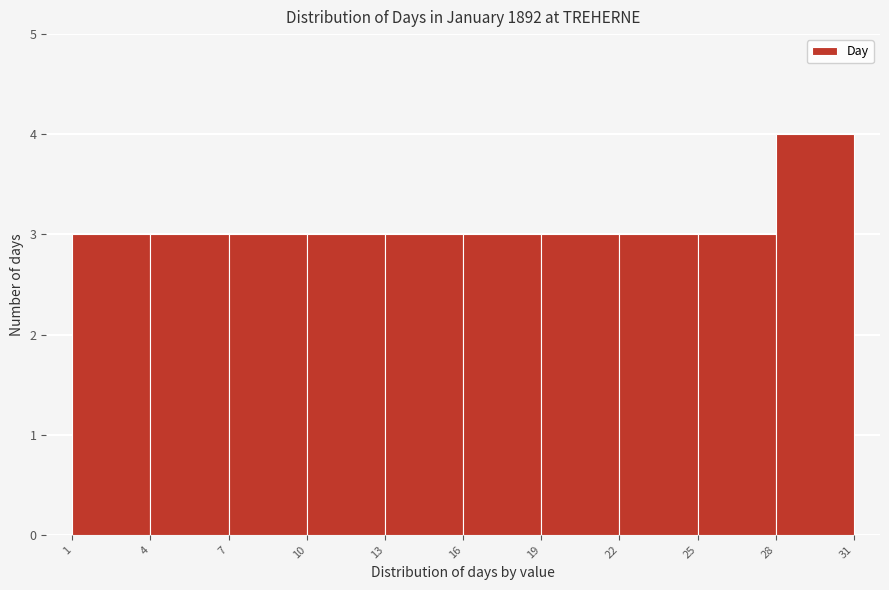

Reading left to right, list every bar in this chart as the range it spans on the x-axis followed by its height. The values are not printed on the chart, so give them approximately, as read against the axis.

1 to 4: 3
4 to 7: 3
7 to 10: 3
10 to 13: 3
13 to 16: 3
16 to 19: 3
19 to 22: 3
22 to 25: 3
25 to 28: 3
28 to 31: 4